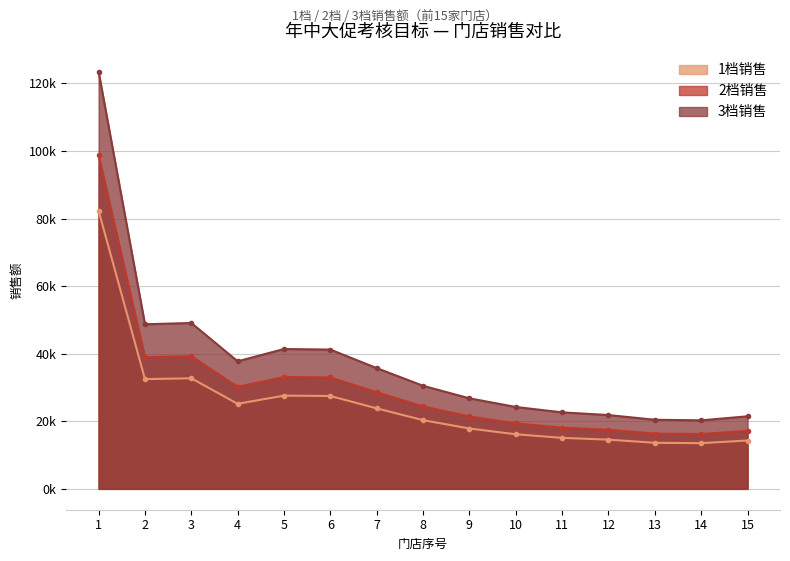

List the series in order of their peak value, lowest first.

1档销售, 2档销售, 3档销售